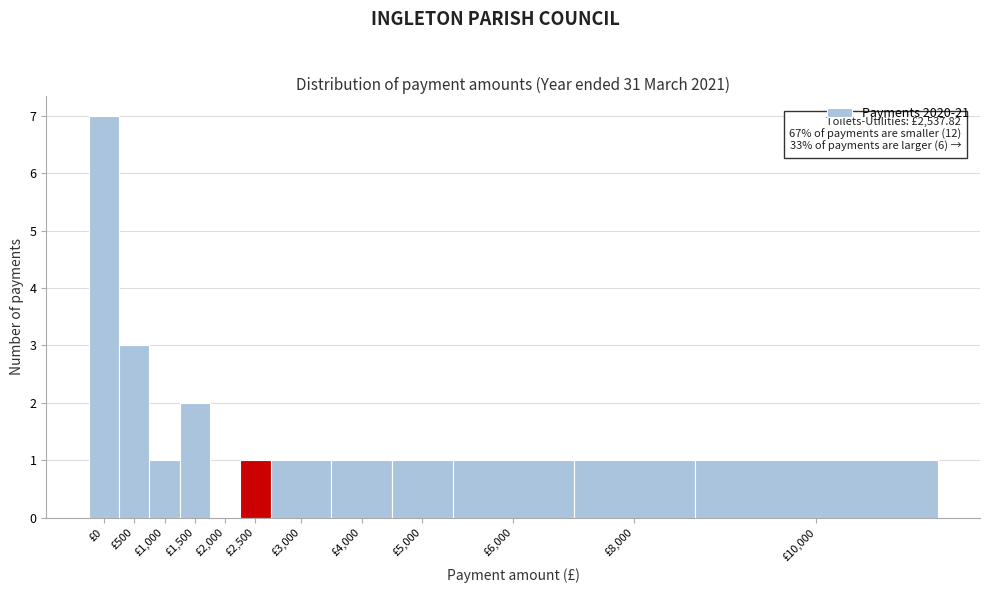

Reading right to left, extract all data points from this chart.

£10,000=1	£8,000=1	£6,000=1	£5,000=1	£4,000=1	£3,000=1	£2,500=1	£2,000=0	£1,500=2	£1,000=1	£500=3	£0=7